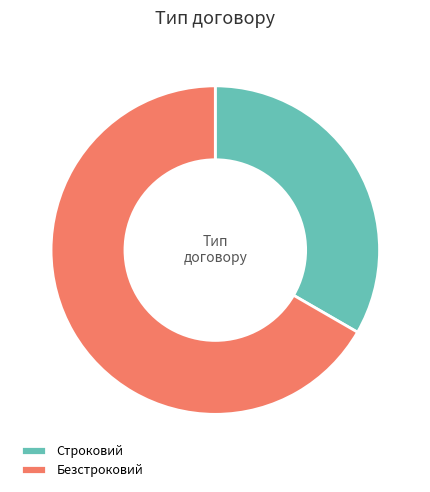

True or false: Безстроковий accounts for 67% of the total.

True